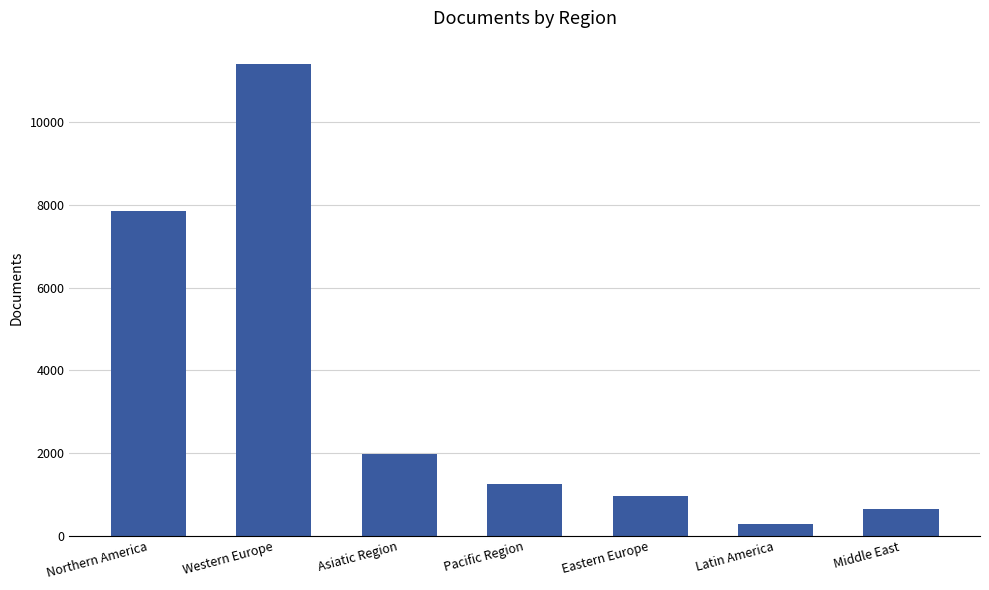

Where does the data first go above 1260?

Northern America